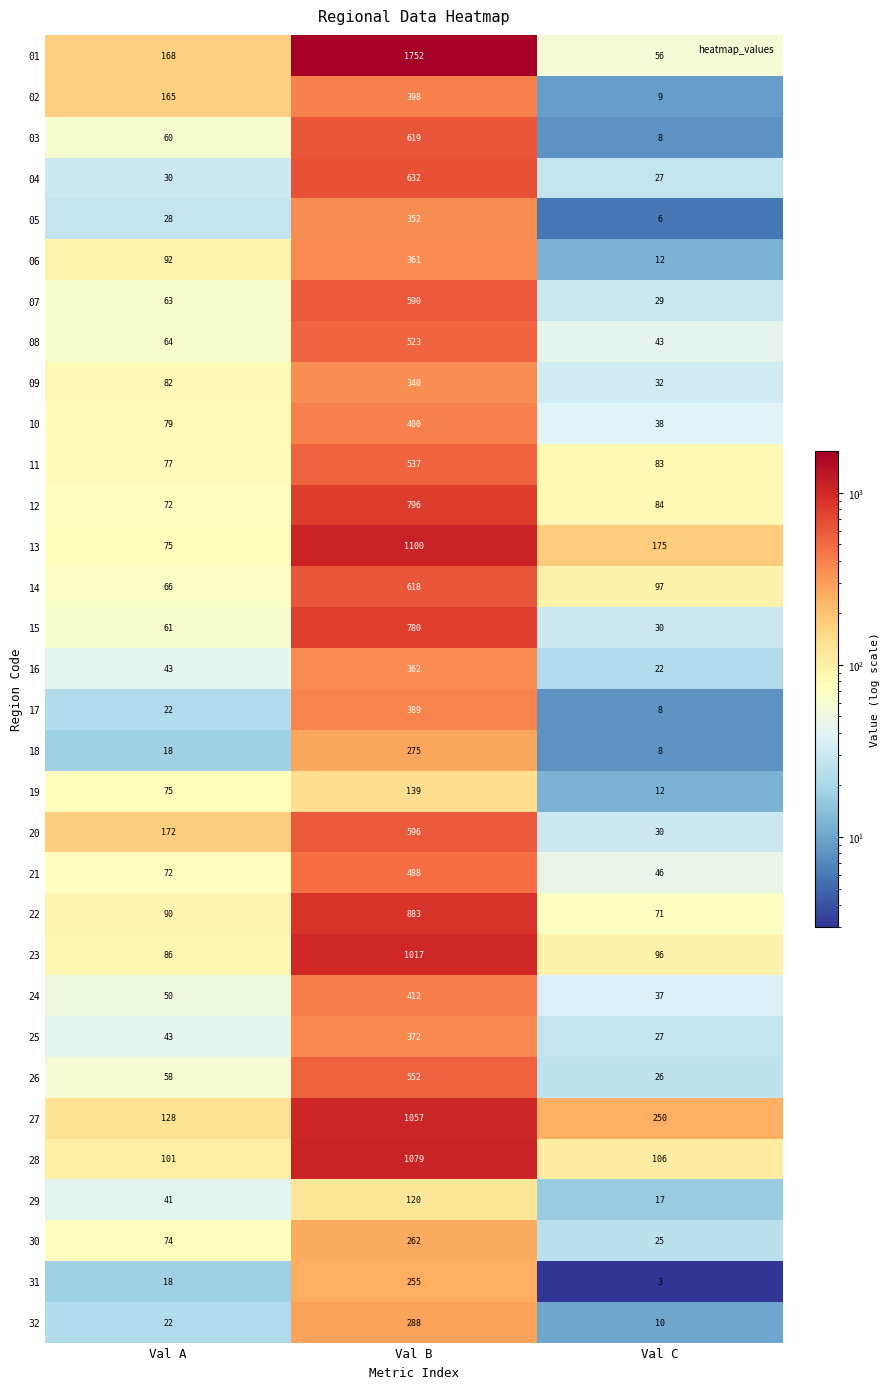

At which label is 23 closest to 551?

Val C